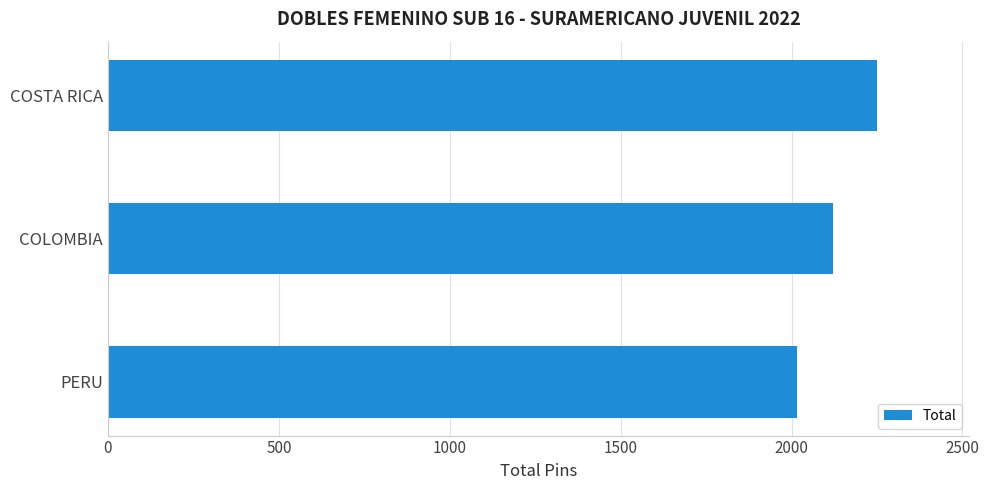

List the labels in order of value, smallest first.

PERU, COLOMBIA, COSTA RICA